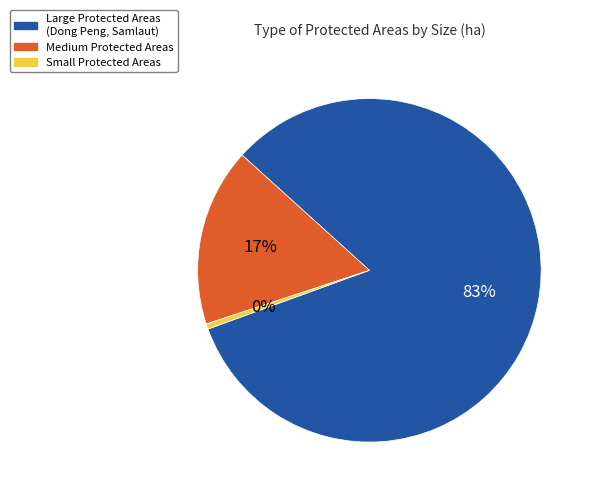

To the nearest percent, what is the combined percentage of Small Protected Areas and Medium Protected Areas?

17%